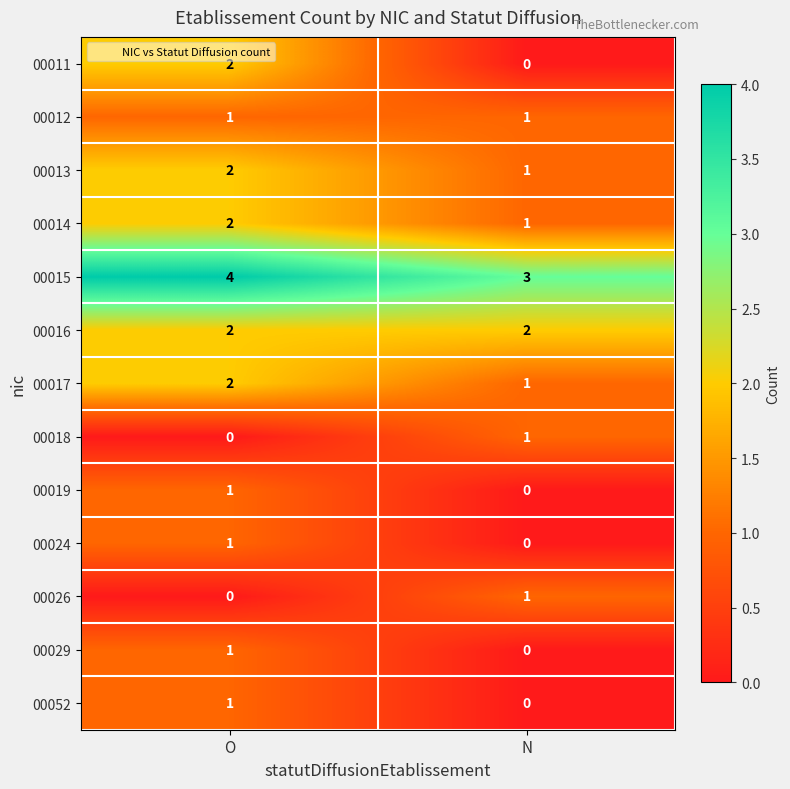

Count the number of data series in this chart.

13